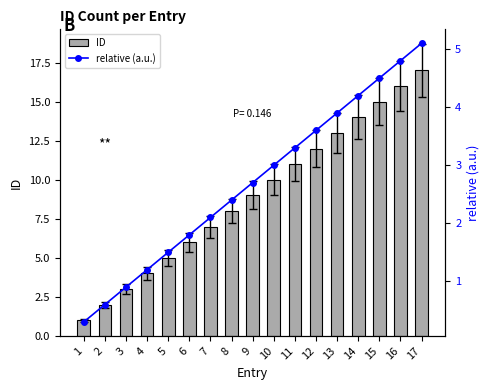

What is the difference between the second highest and second lowest values in the ID series?

14